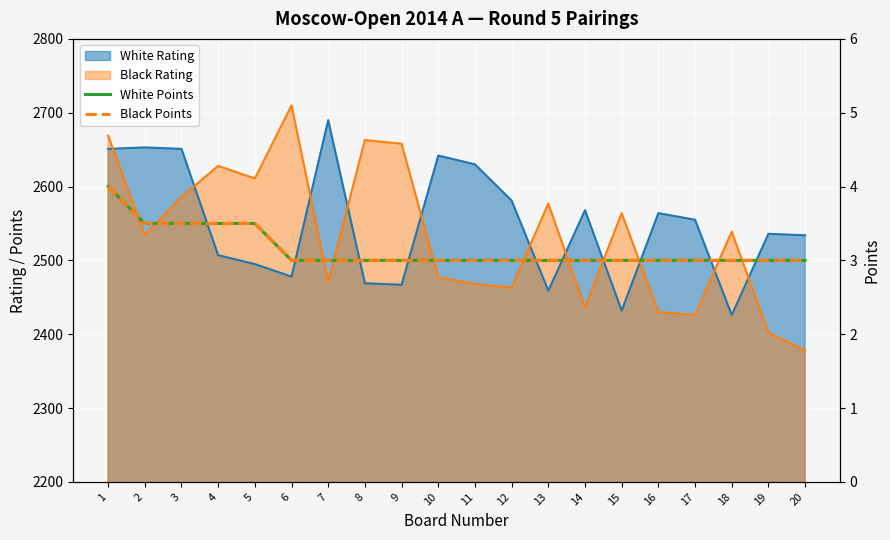

Between 4 and 9, which series saw the biggest shift?

White Points